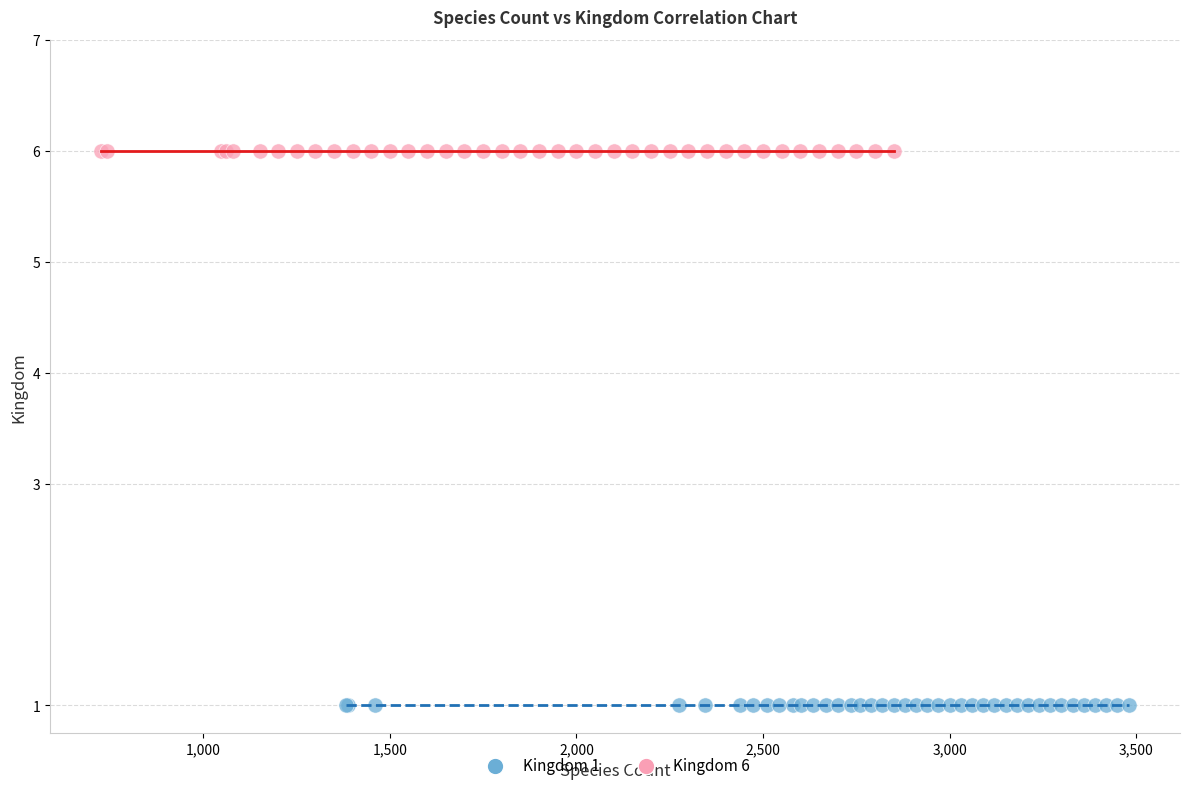

What are all the series names shown in the legend?

Kingdom 1, Kingdom 6